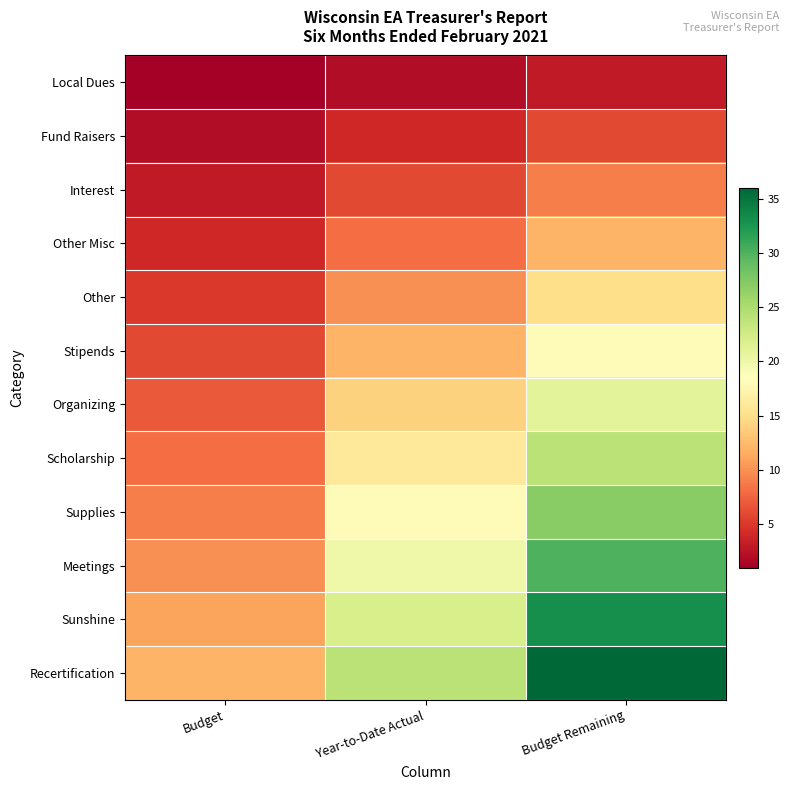

What is the maximum value shown in the chart?

36